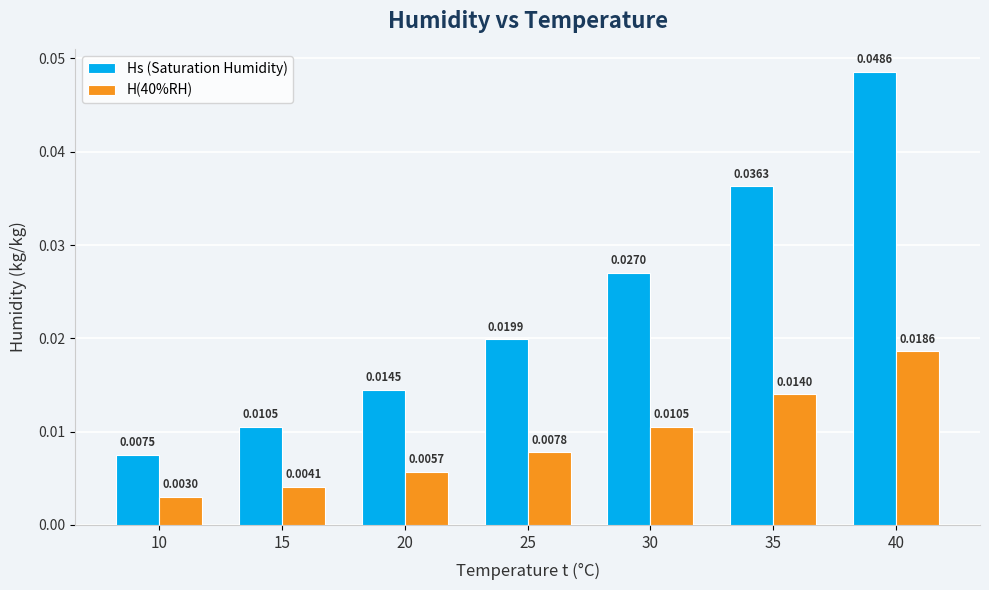

Which category has the highest value in the H(40%RH) series?

40